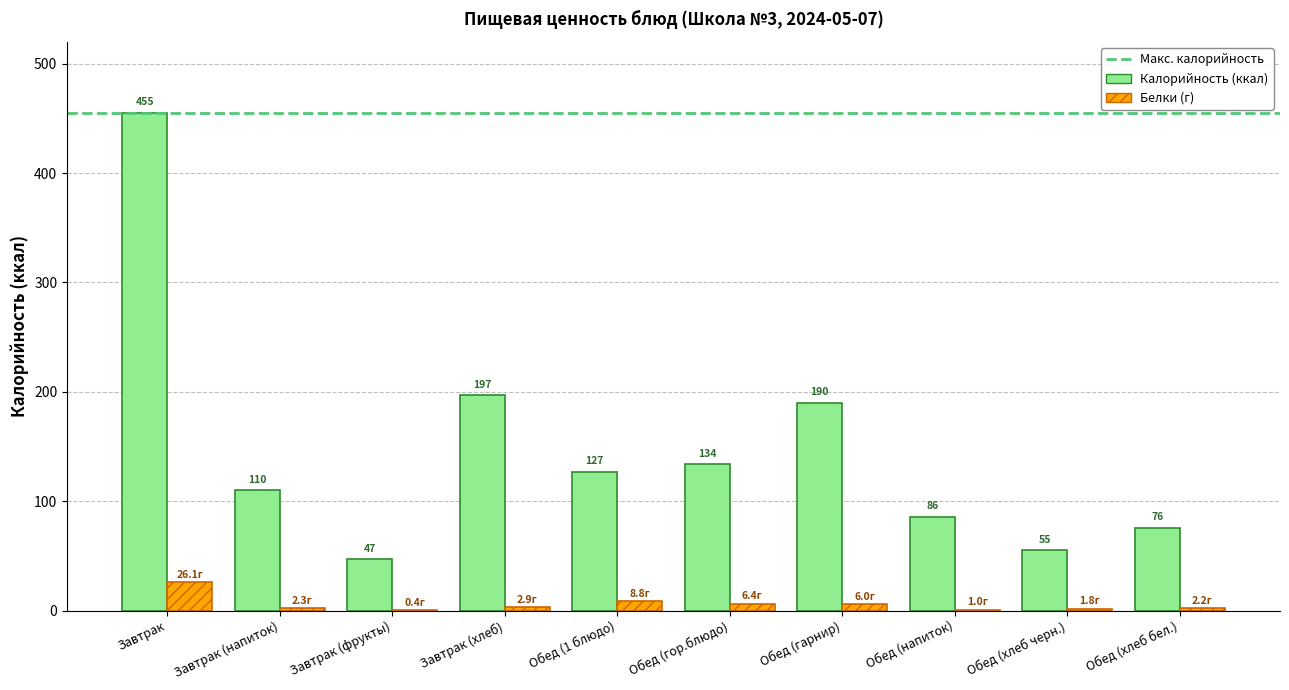

Which label corresponds to the largest value in the chart?

Завтрак